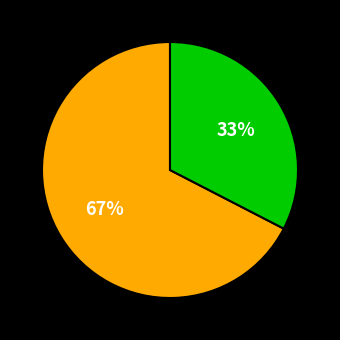

Does any single category account for the majority?

Yes